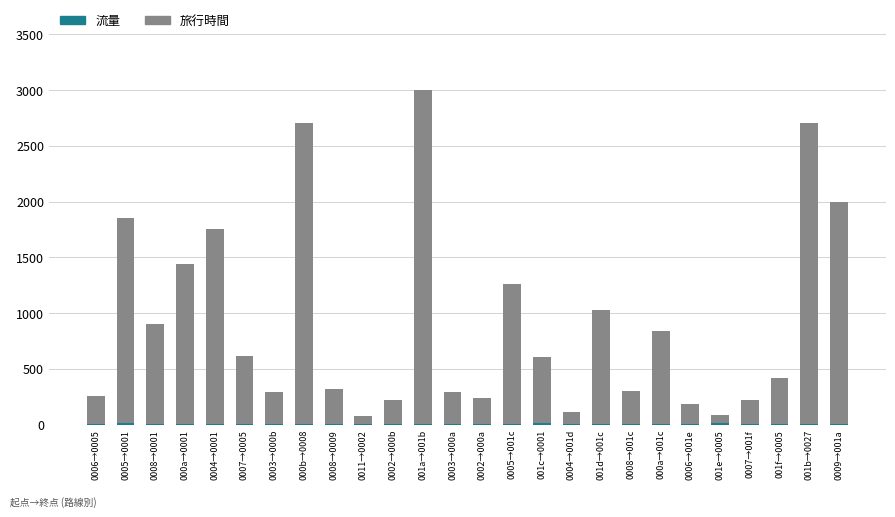

At which category is the sum across all series the highest?

001a→001b